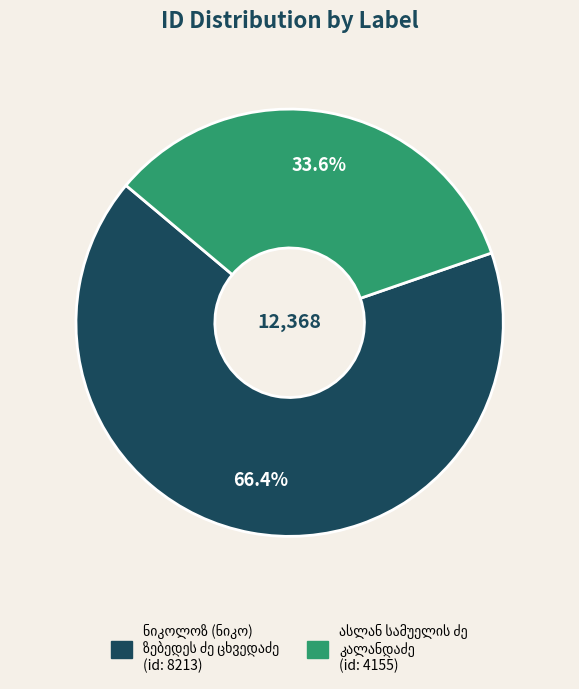

Does any single category account for the majority?

Yes